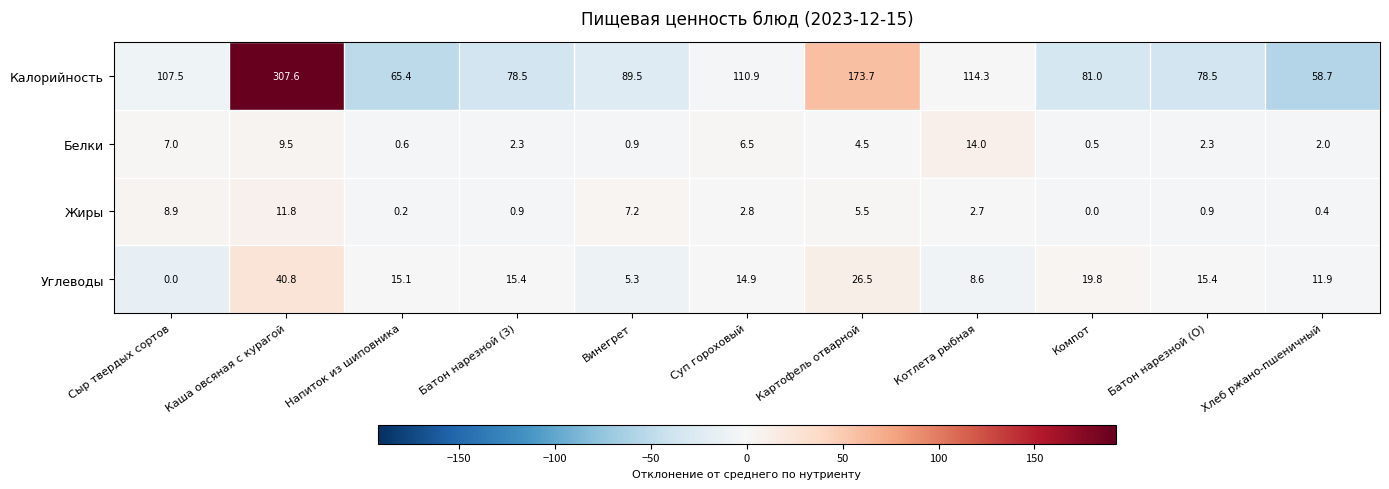

The value of Жиры at Батон нарезной (З) is 0.5. True or false?

False